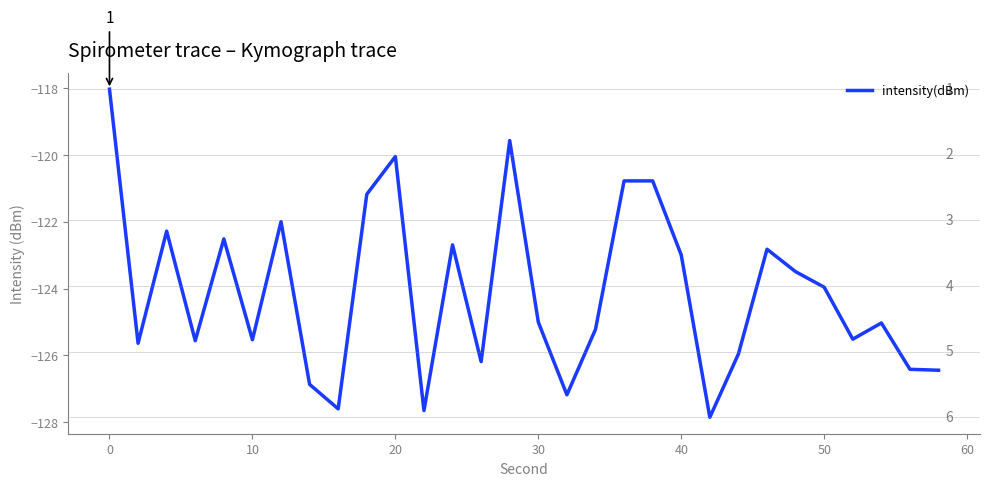

How many lines are shown in the chart?

1